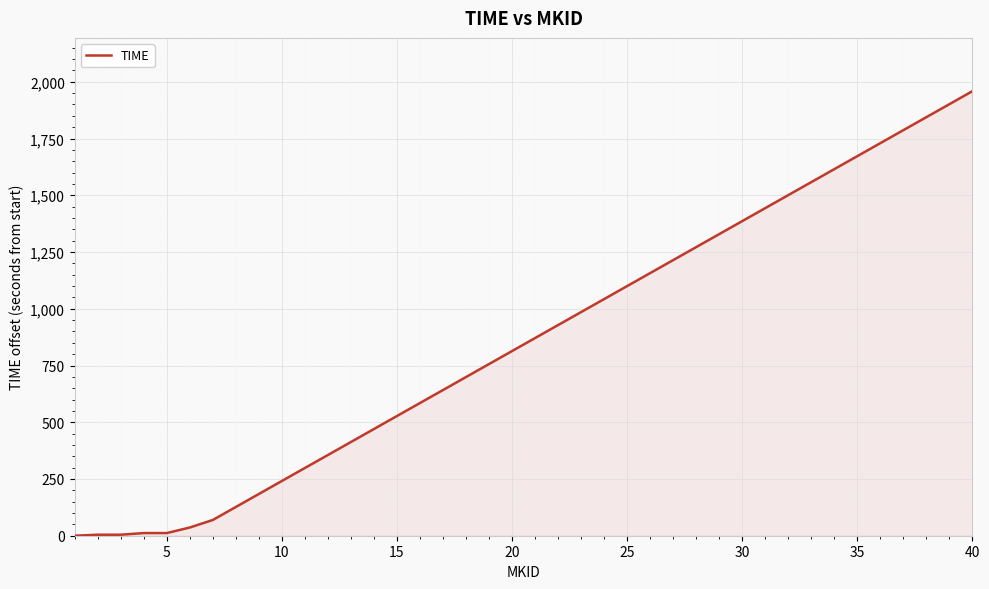

Does the chart have visible grid lines?

Yes